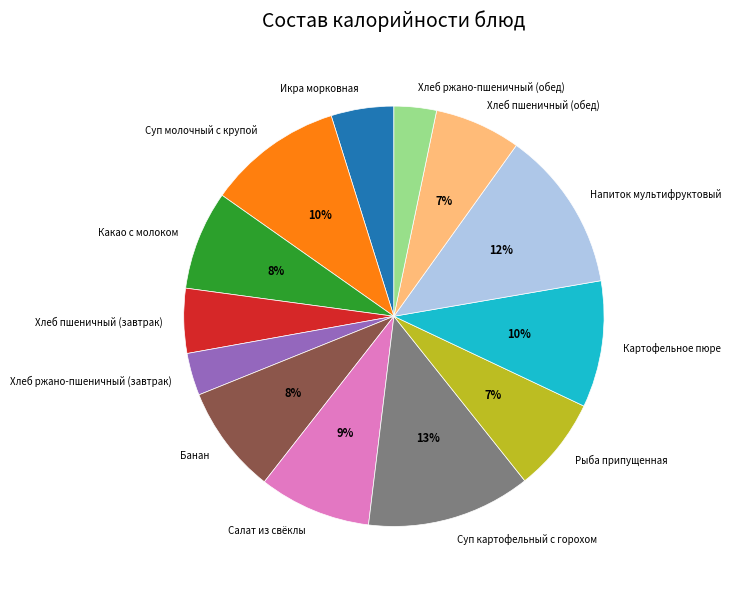

Is the sum of Банан and Икра морковная greater than half?

No